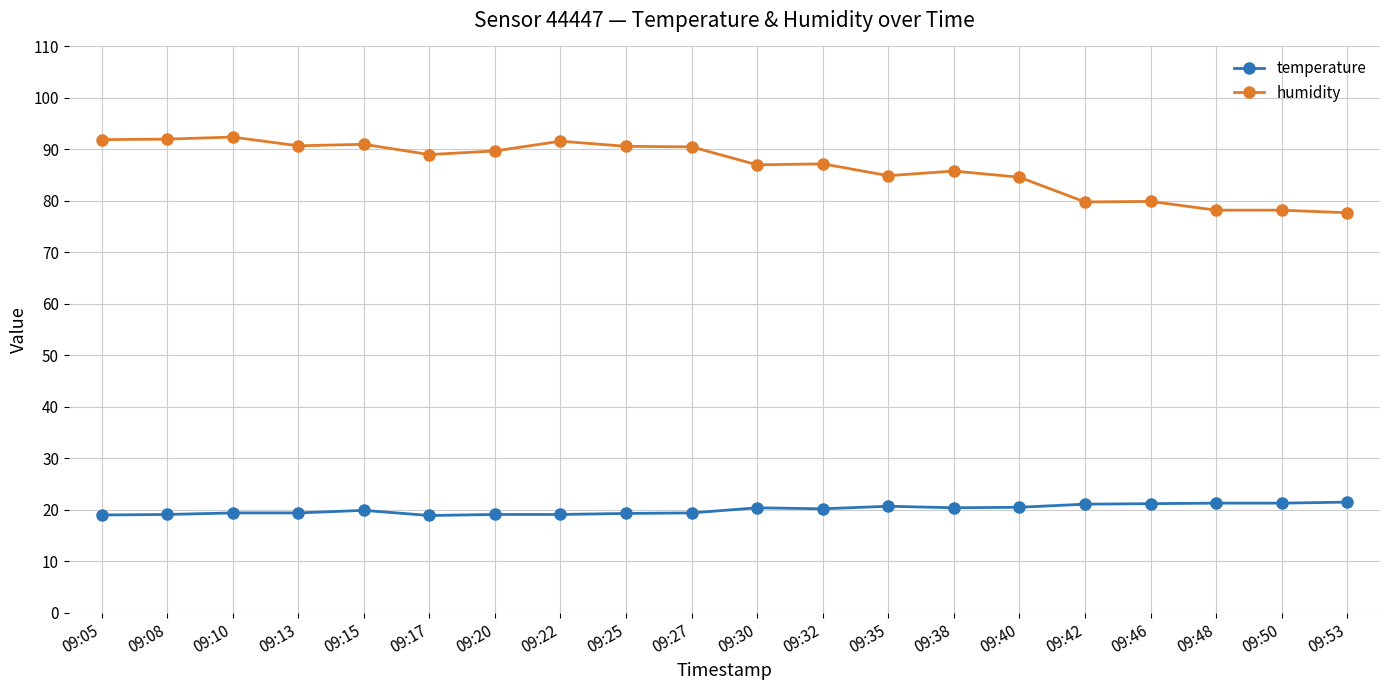

What is the sum of the humidity values at 09:22 and 09:48?

169.8